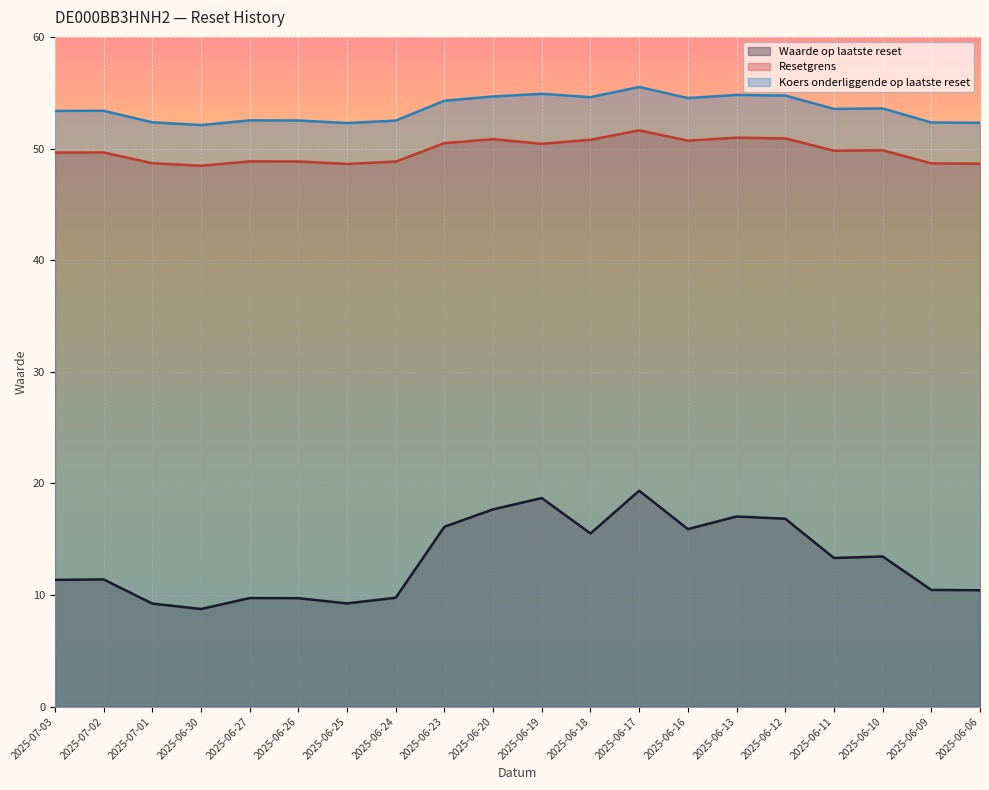

True or false: Koers onderliggende op laatste reset has a value of 87.8 at 2025-06-19.

False